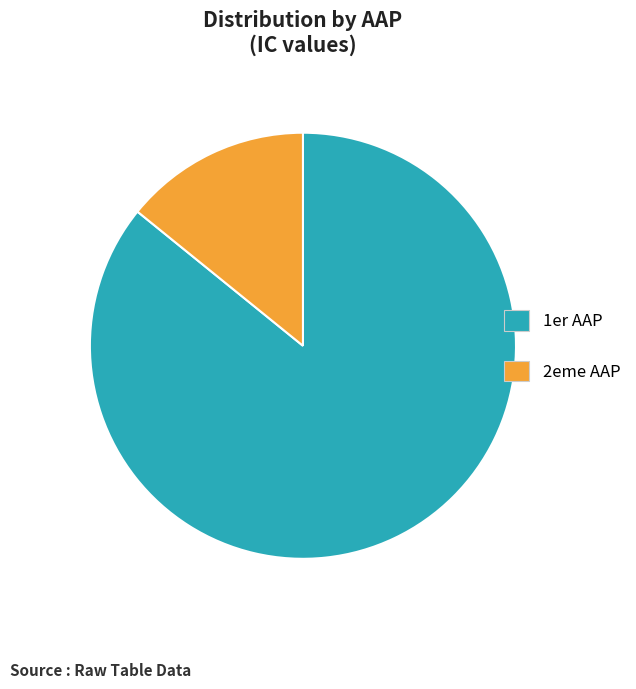

Rank the categories by value from highest to lowest.

1er AAP, 2eme AAP